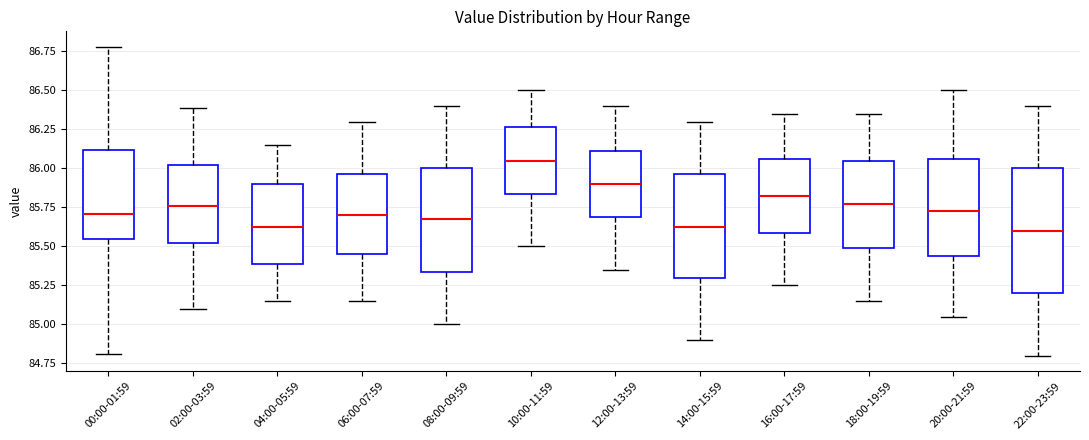

Which box's median line is the highest?

10:00-11:59